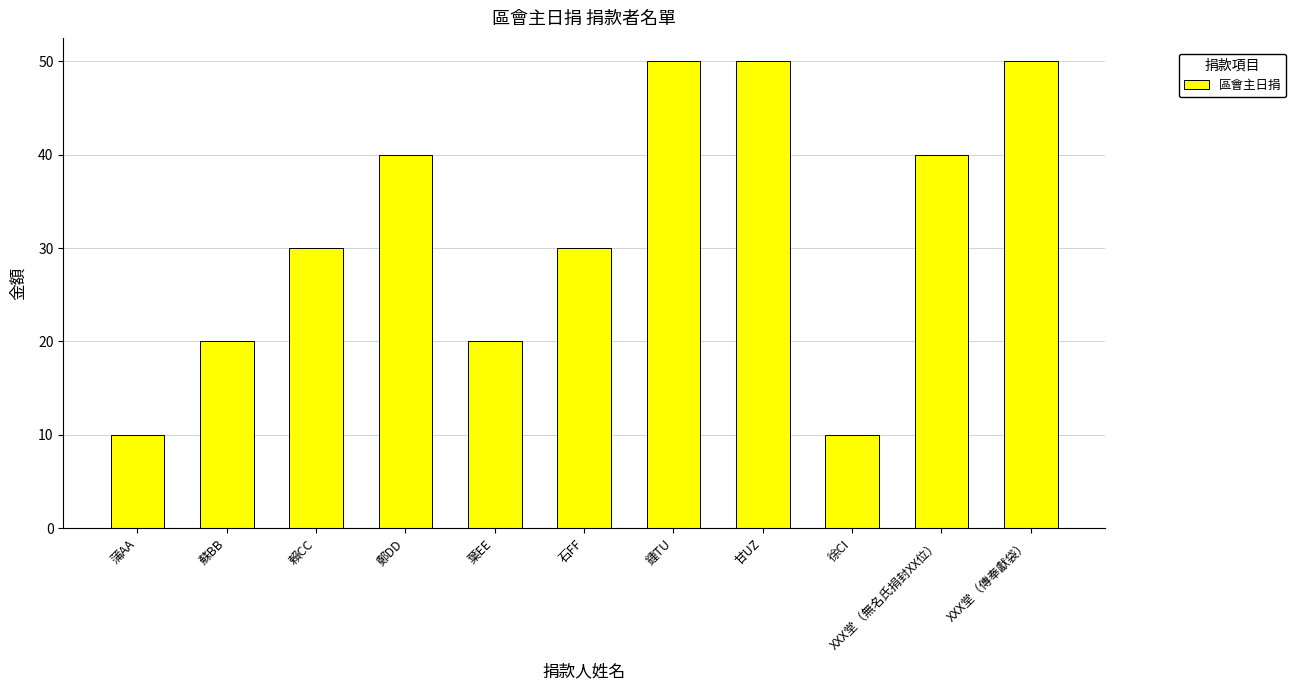

What is the difference between the values at 葉EE and 蒲AA?

10